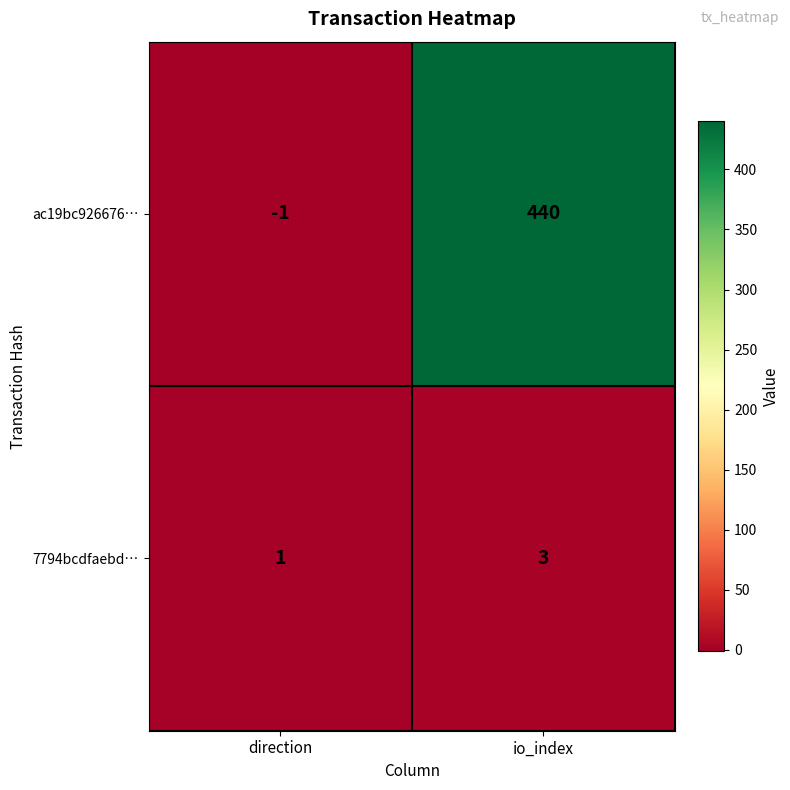

What is the sum of the 7794bcdfaebd… values at io_index and direction?

4